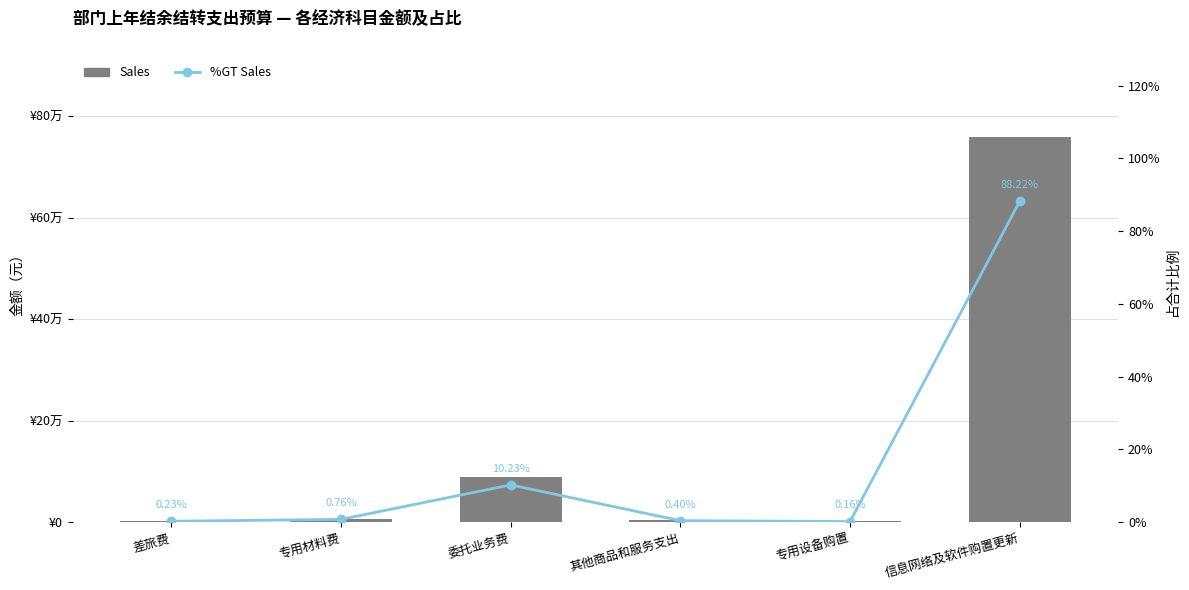

What is the difference between the maximum and minimum values in the %GT Sales series?

88.1